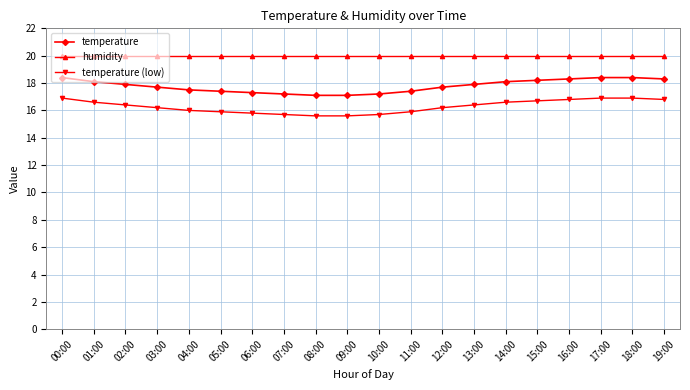

What is the highest value of the temperature series?

18.4